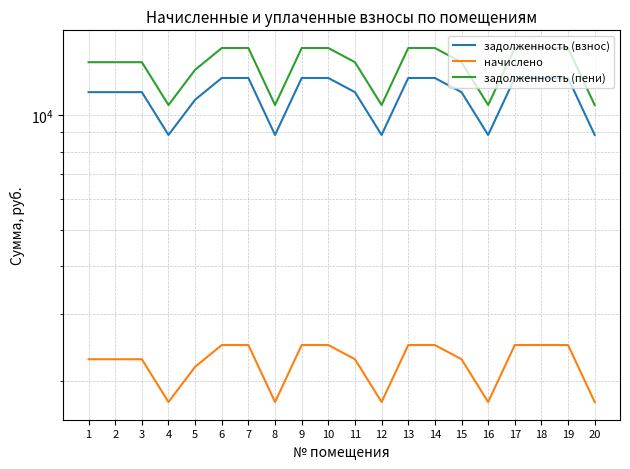

Where does the задолженность (взнос) series first go above 11478?

1